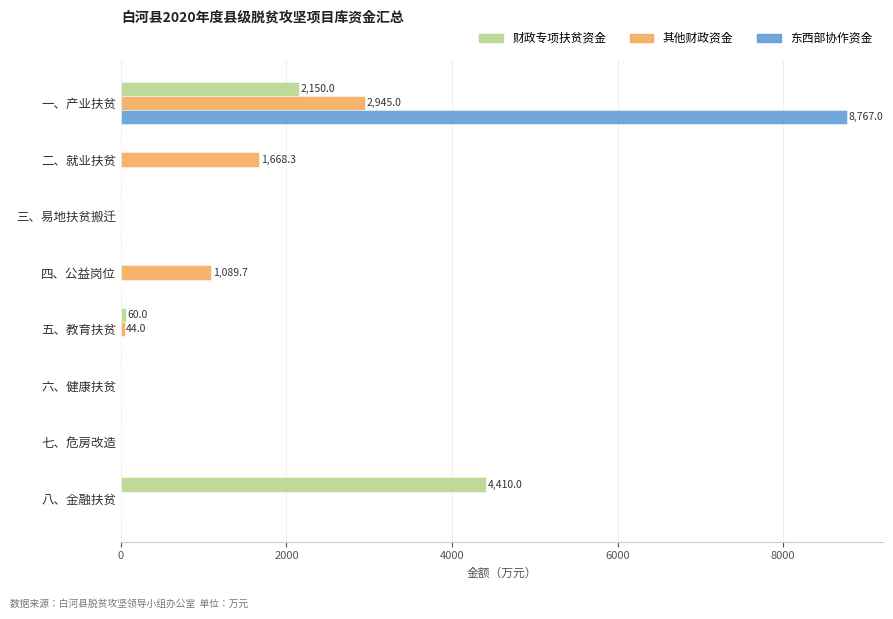

At which category is the sum across all series the highest?

一、产业扶贫